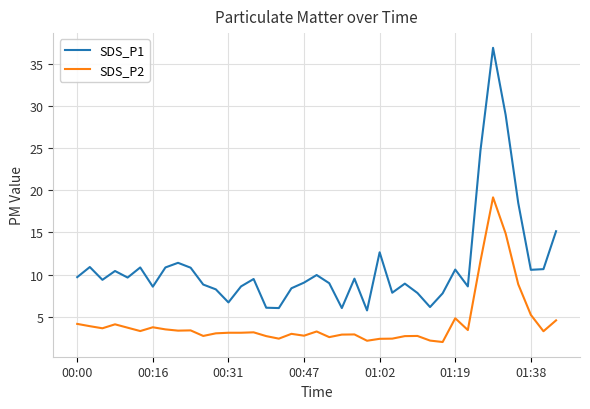

Which series has the largest total across all categories?

SDS_P1